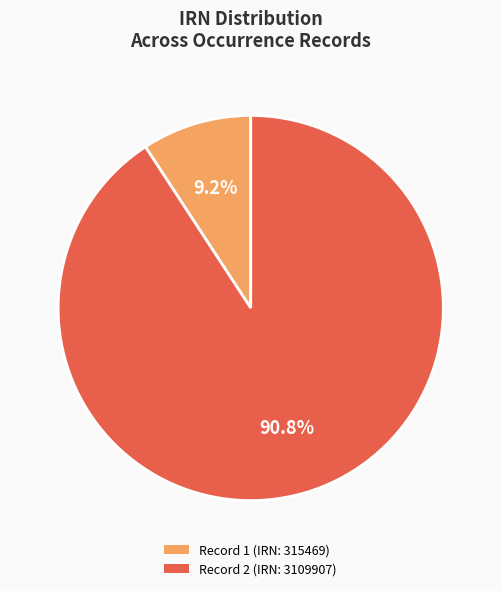

Combined, do Record 1 (IRN: 315469) and Record 2 (IRN: 3109907) account for over 50%?

Yes